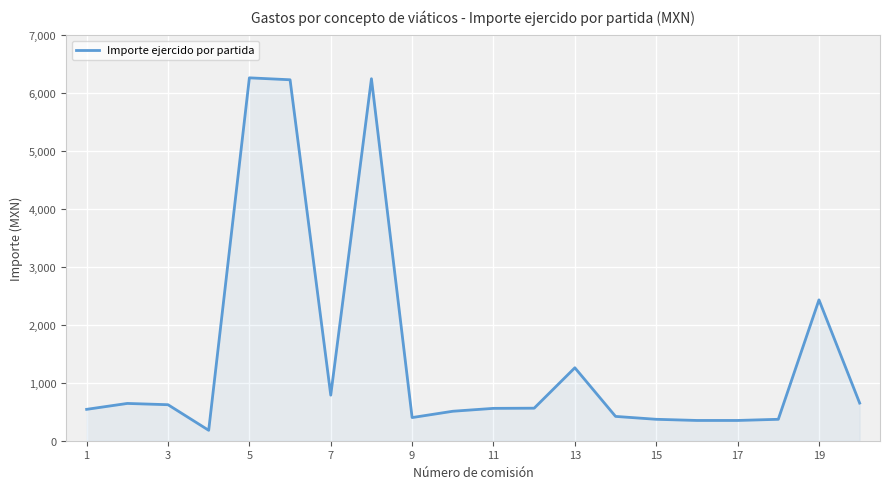

What is the difference between the maximum and minimum values?

6087.5